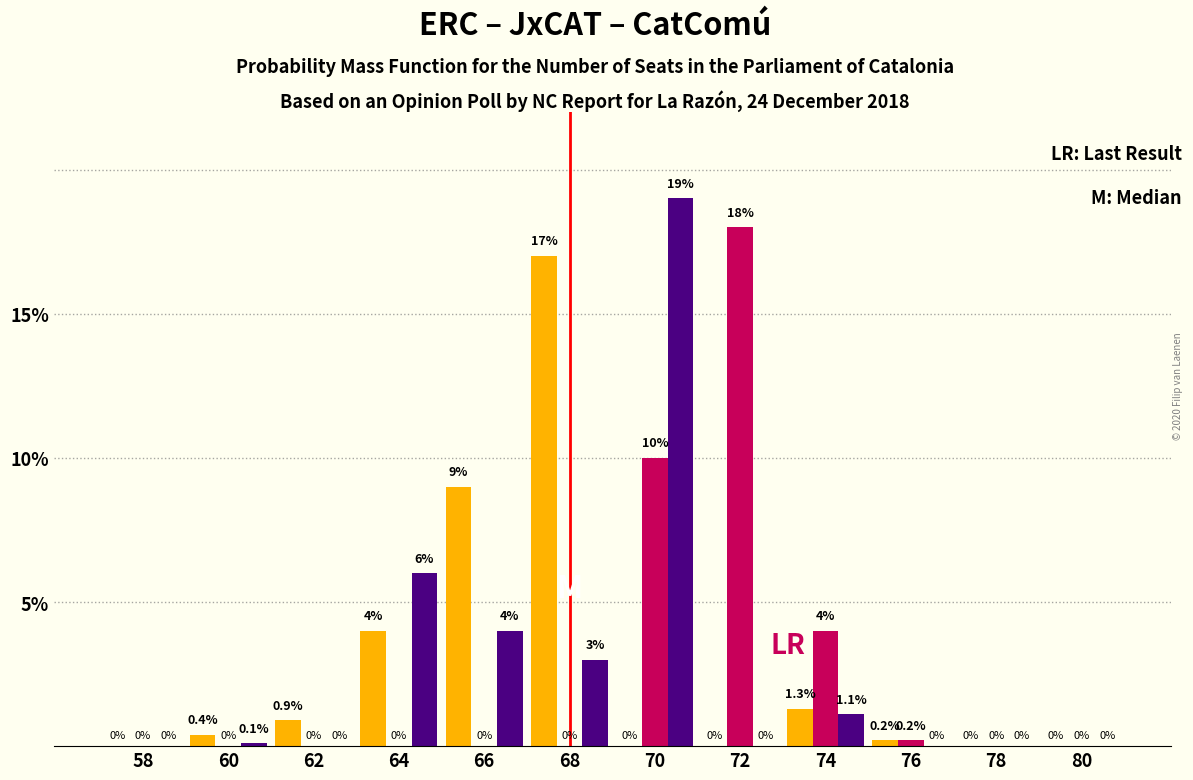

Reading left to right, transcribe all the data shown in this chart.

JxCAT: 58=0.0	60=0.4	62=0.9	64=4.0	66=9.0	68=17.0	70=0.0	72=0.0	74=1.3	76=0.2	78=0.0	80=0.0
ERC: 58=0.0	60=0.0	62=0.0	64=0.0	66=0.0	68=0.0	70=10.0	72=18.0	74=4.0	76=0.2	78=0.0	80=0.0
CatComú: 58=0.0	60=0.1	62=0.0	64=6.0	66=4.0	68=3.0	70=19.0	72=0.0	74=1.1	76=0.0	78=0.0	80=0.0